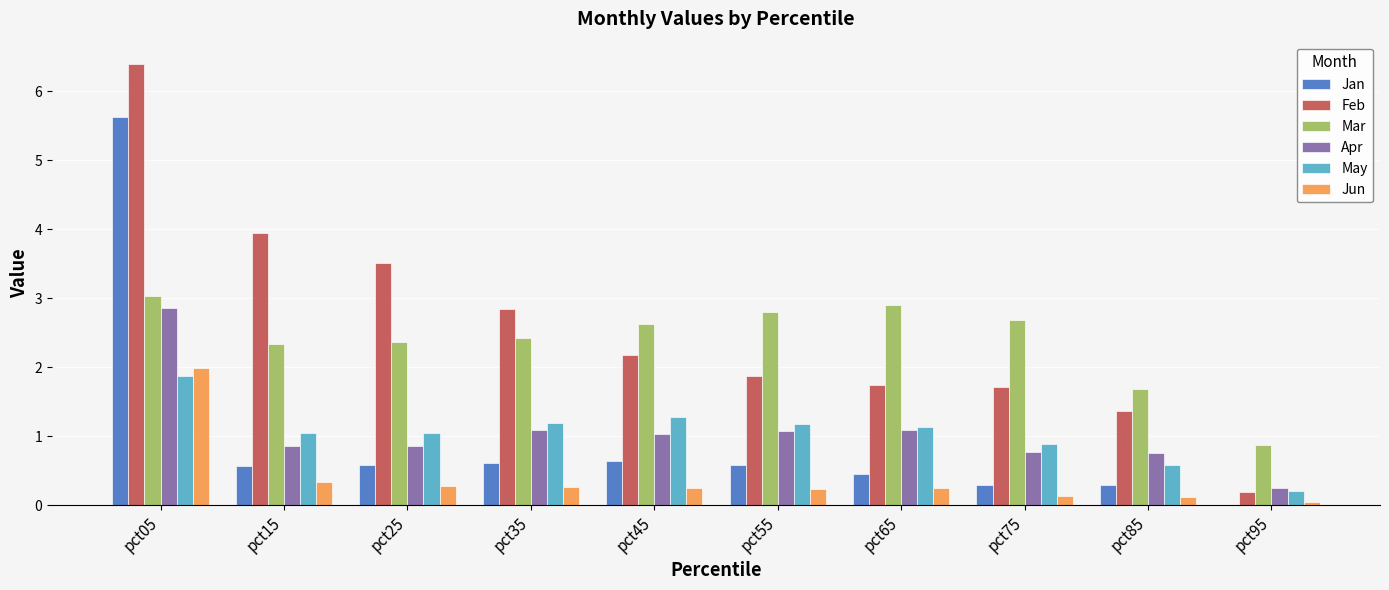

Which label corresponds to the largest value in the chart?

pct05